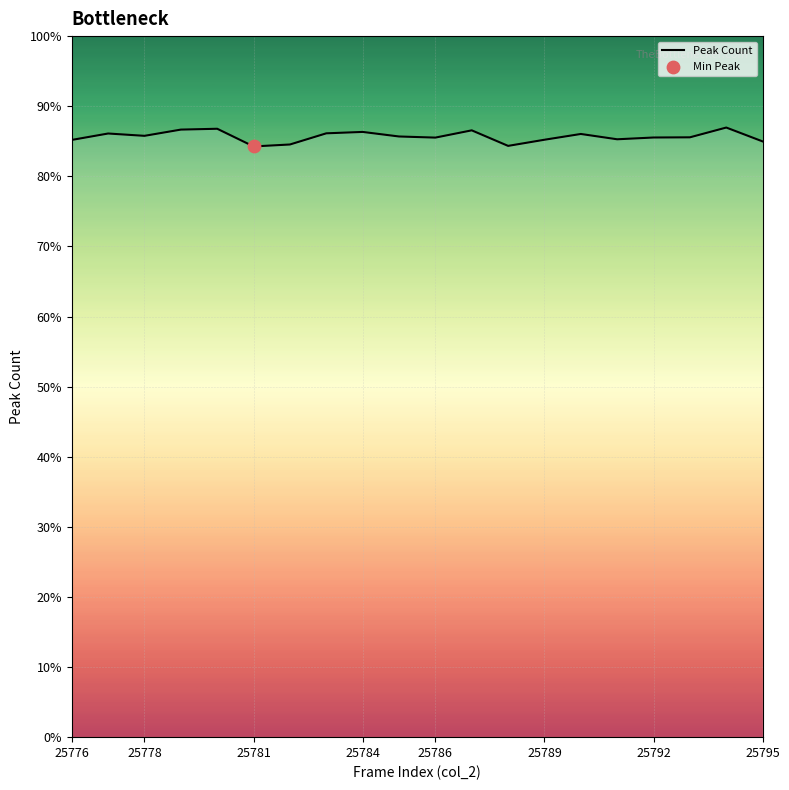

Is this an area chart (filled region under the line)?

Yes